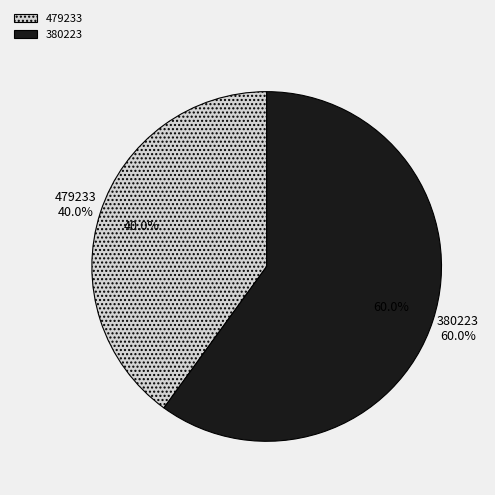

What is the majority slice?

380223